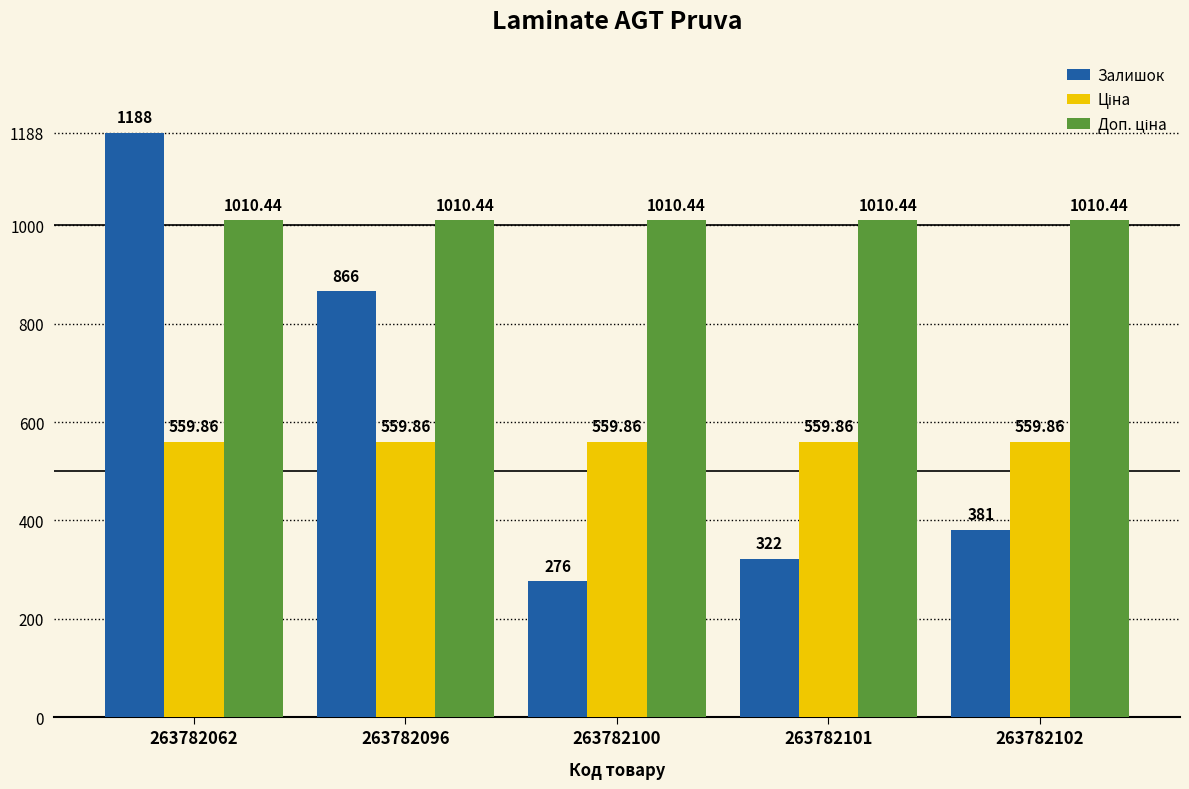

What is the difference between the highest and lowest values at 263782102?

629.4